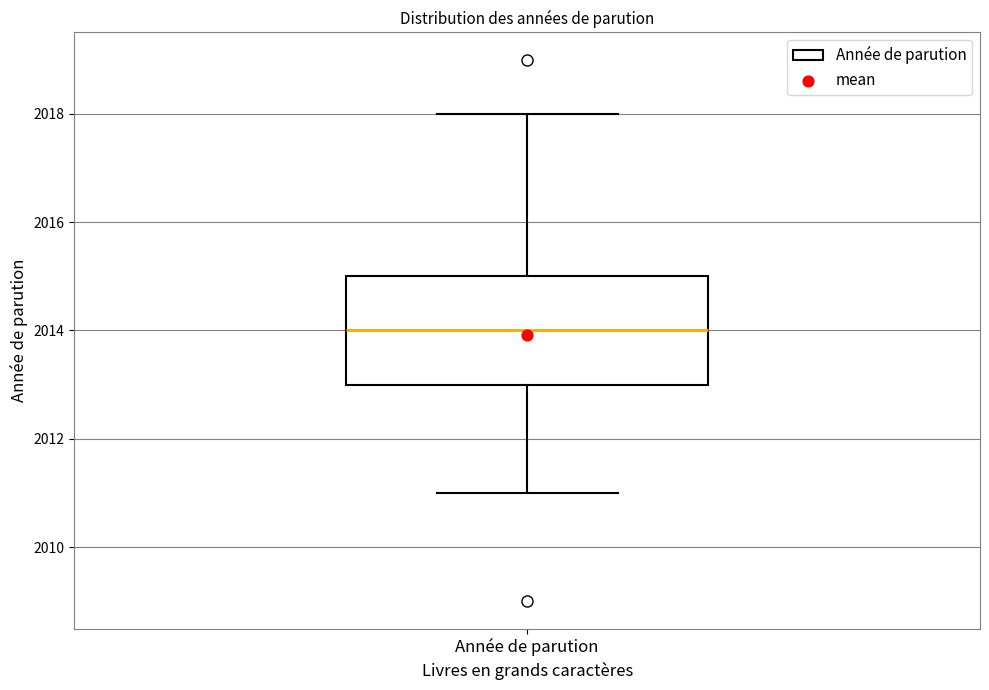

Read this box plot against the y-axis: the position of the median line, the range covered by the box, and the ends of both whiskers. The values are not printed on the chart, so give them approximately, as read against the axis.

median 2014, box 2013 to 2015, whiskers 2011 to 2018